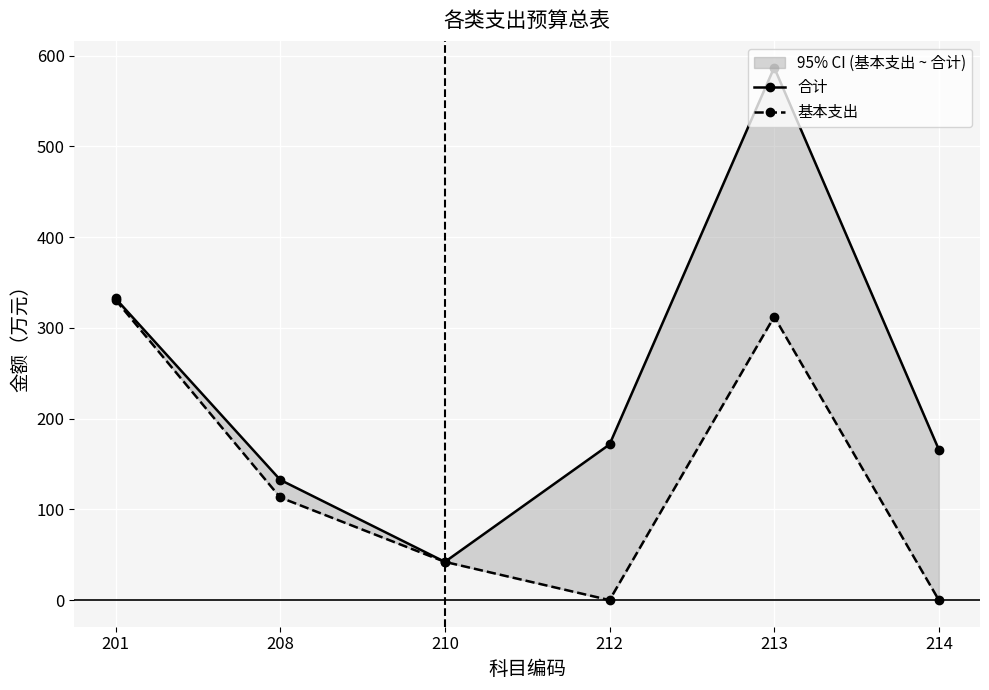

Where is the first local maximum for 基本支出?

213